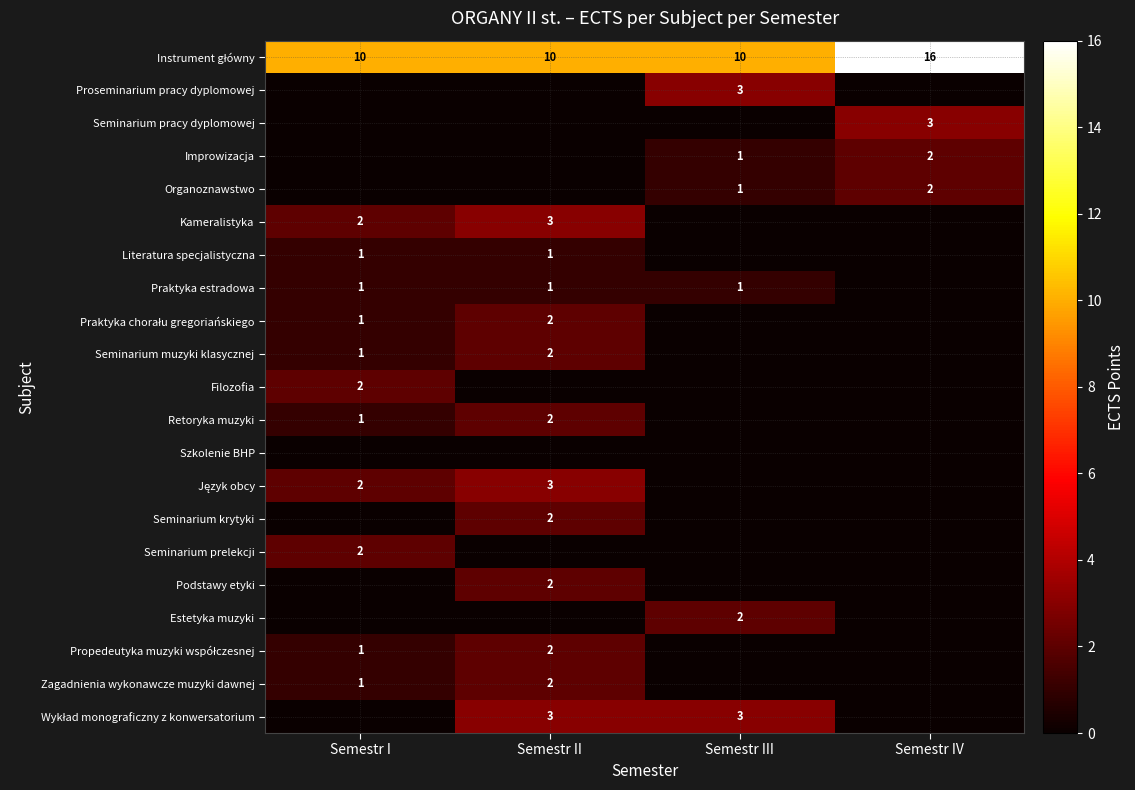

Is it true that Seminarium krytyki equals 2 at Semestr II?

True